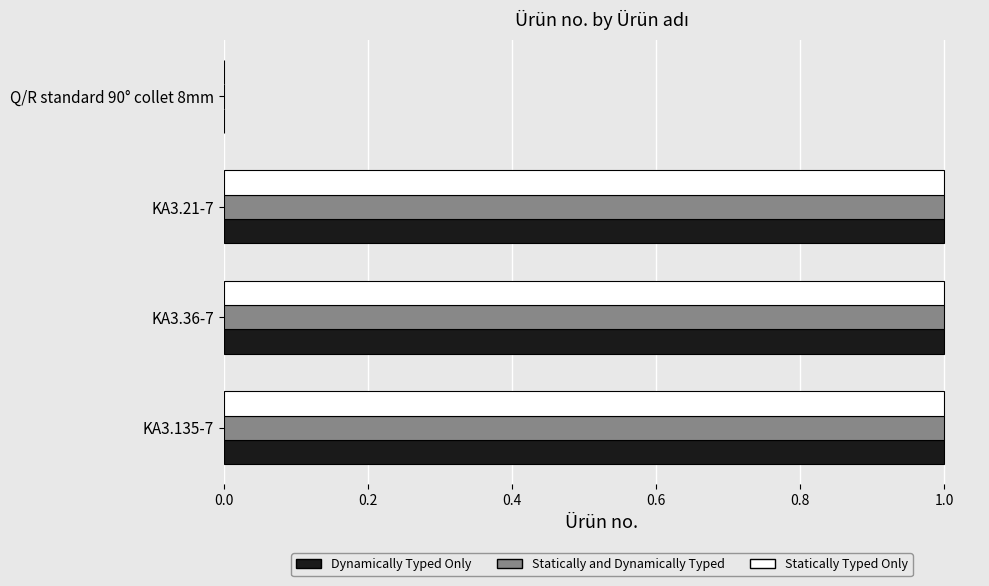

What is the sum of all Statically and Dynamically Typed values?

3.0